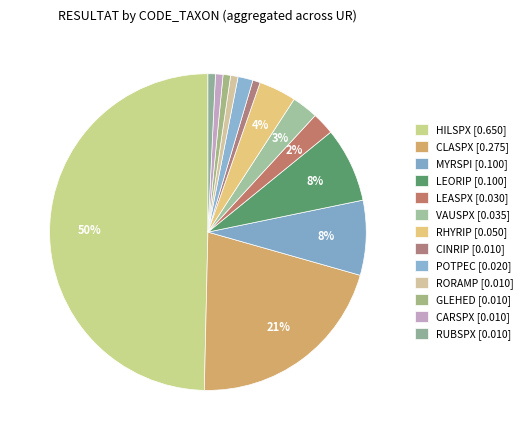

Count the number of slices in the pie.

13